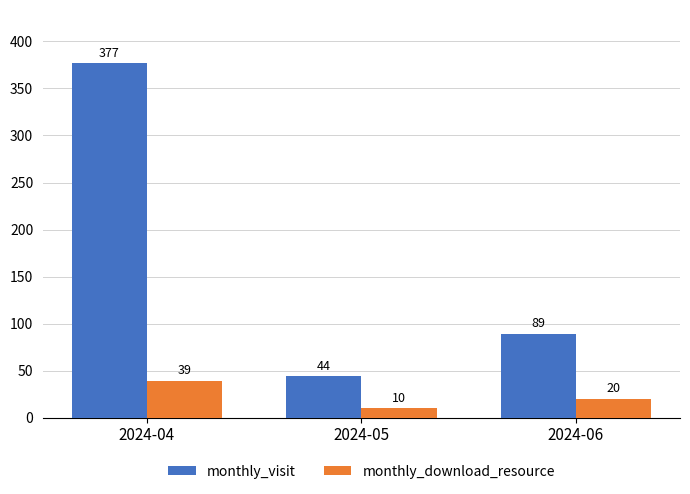

Reading right to left, what are all the values shown in this chart?

monthly_visit: 2024-06=89	2024-05=44	2024-04=377
monthly_download_resource: 2024-06=20	2024-05=10	2024-04=39